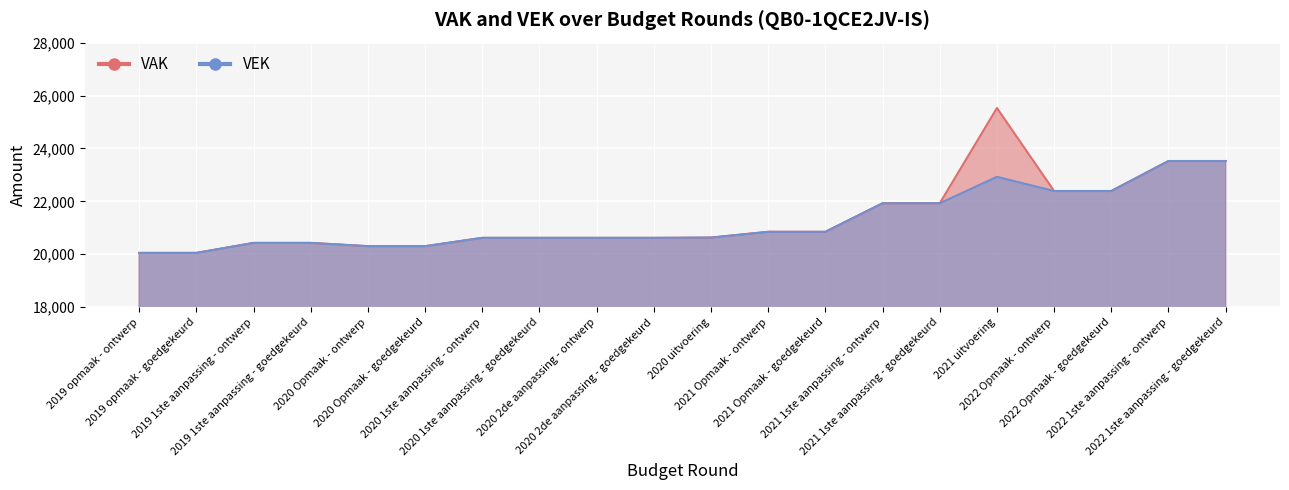

How many lines are shown in the chart?

2